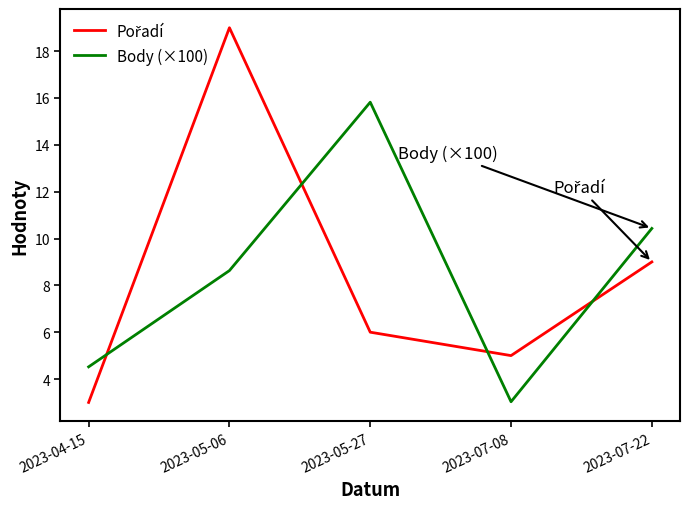

What is the lowest value of the Body (×100) series?

3.0